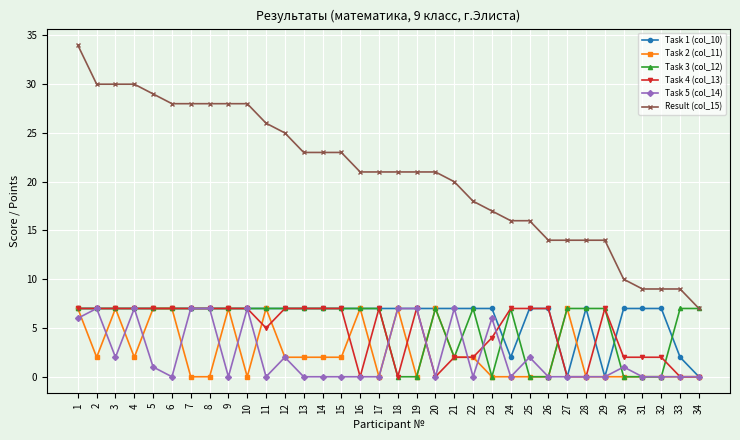

True or false: Task 3 (col_12) has more than 2 points higher than both neighbors.

True